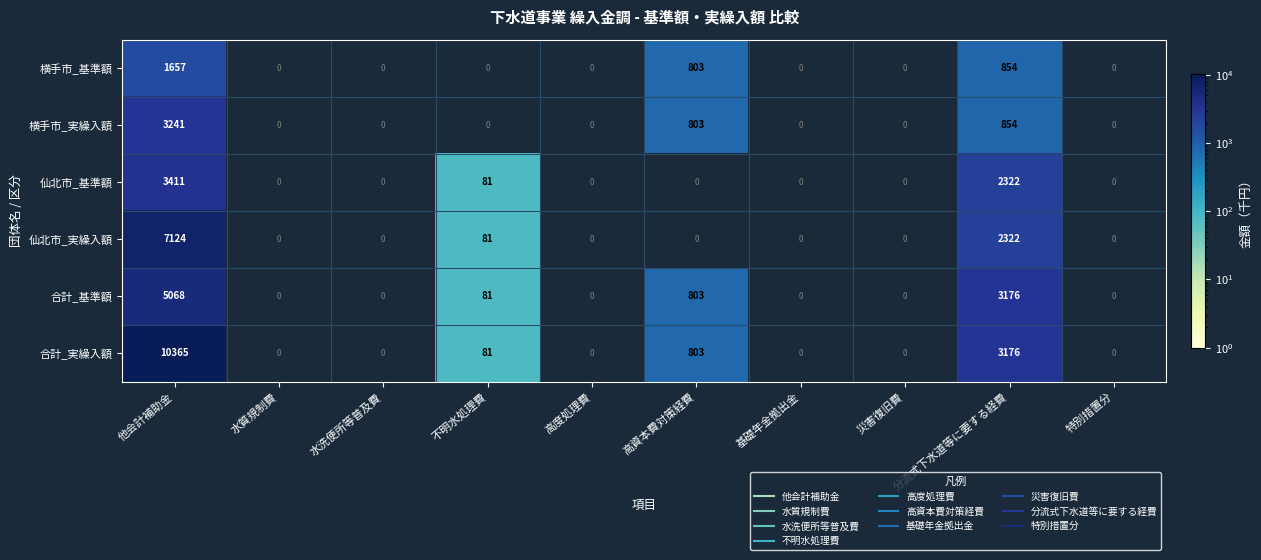

What is the difference between the maximum and minimum values in the 合計_実繰入額 series?

10365